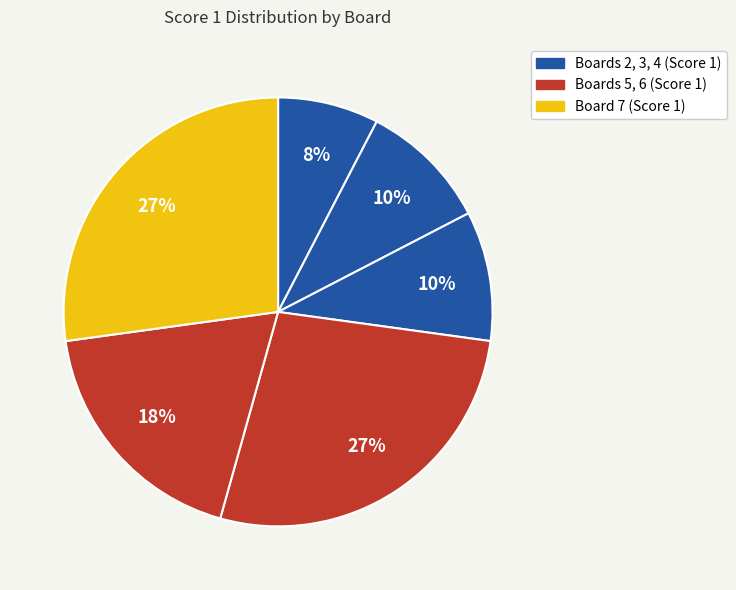

How many slices are in this pie chart?

6